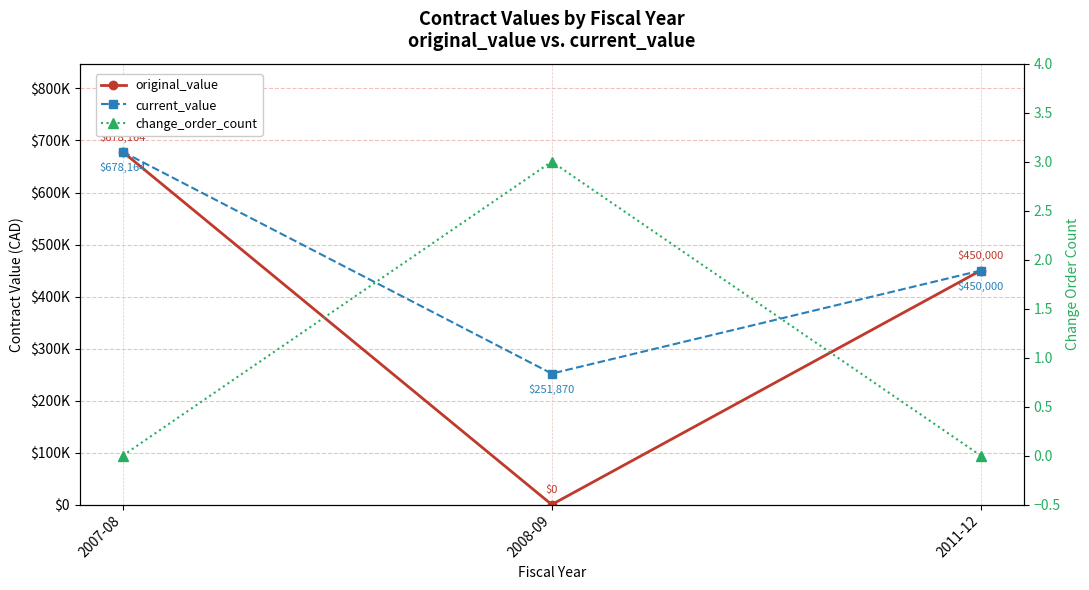

What is the label of the 1st point from the left?

2007-08